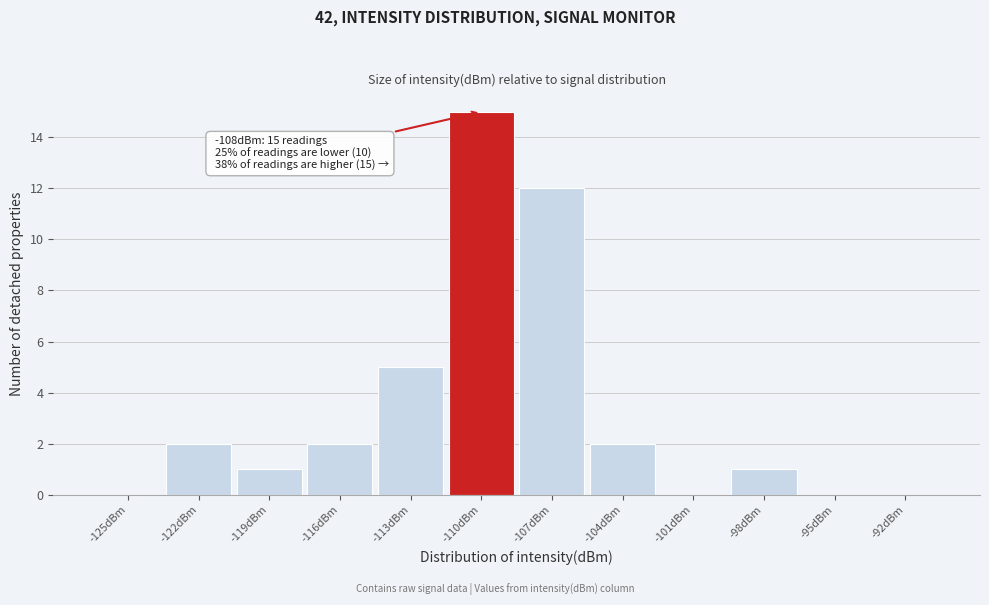

Reading right to left, what are all the values shown in this chart?

-92dBm=0	-95dBm=0	-98dBm=1	-101dBm=0	-104dBm=2	-107dBm=12	-110dBm=15	-113dBm=5	-116dBm=2	-119dBm=1	-122dBm=2	-125dBm=0